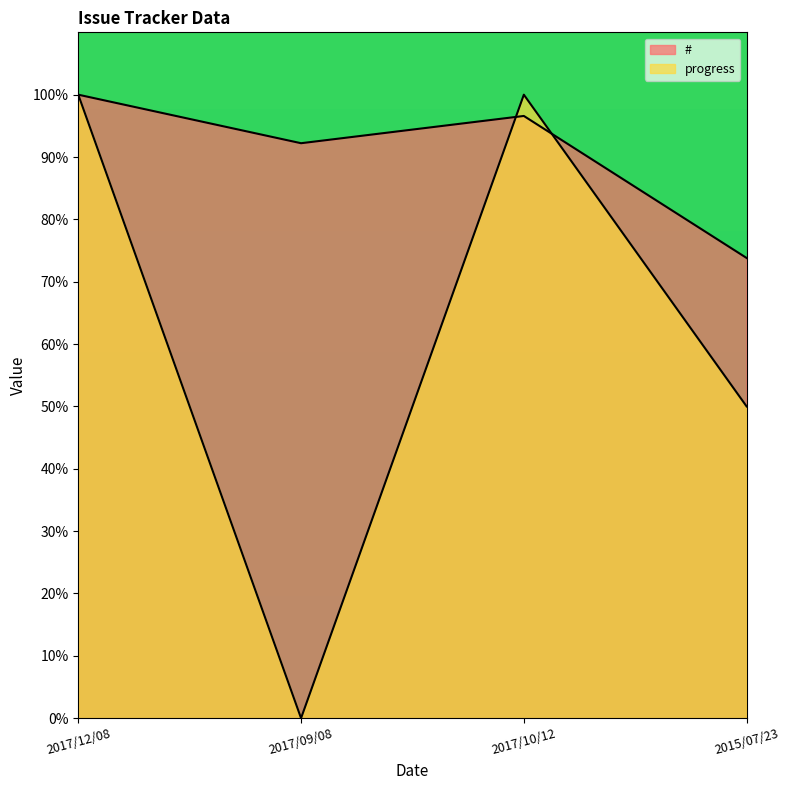

What is the difference between the maximum and minimum values in the # series?

26.2